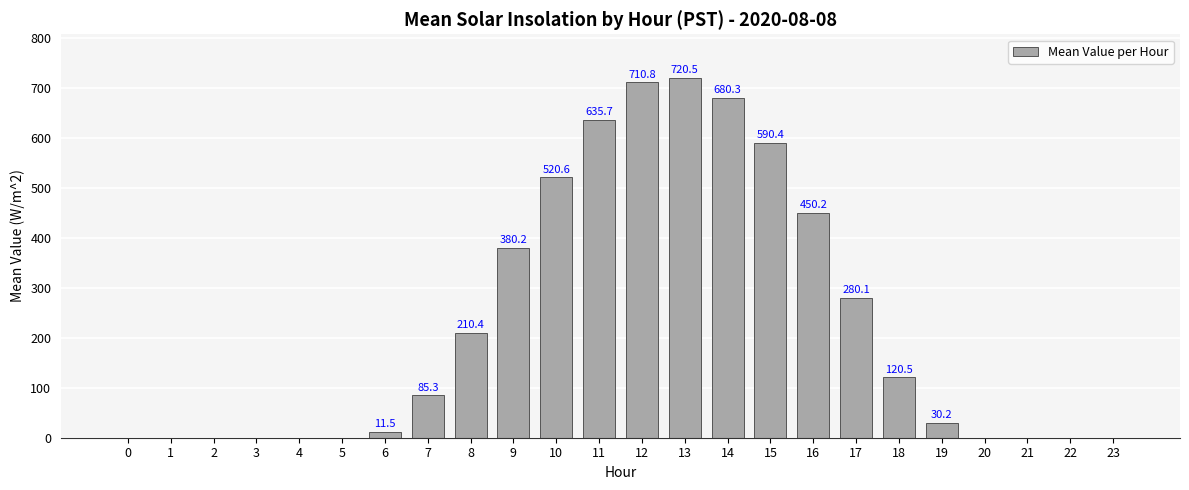

Reading left to right, what are all the values shown in this chart?

0=0.0	1=0.0	2=0.0	3=0.0	4=0.0	5=0.0	6=11.5	7=85.3	8=210.4	9=380.2	10=520.6	11=635.7	12=710.8	13=720.5	14=680.3	15=590.4	16=450.2	17=280.1	18=120.5	19=30.2	20=0.0	21=0.0	22=0.0	23=0.0